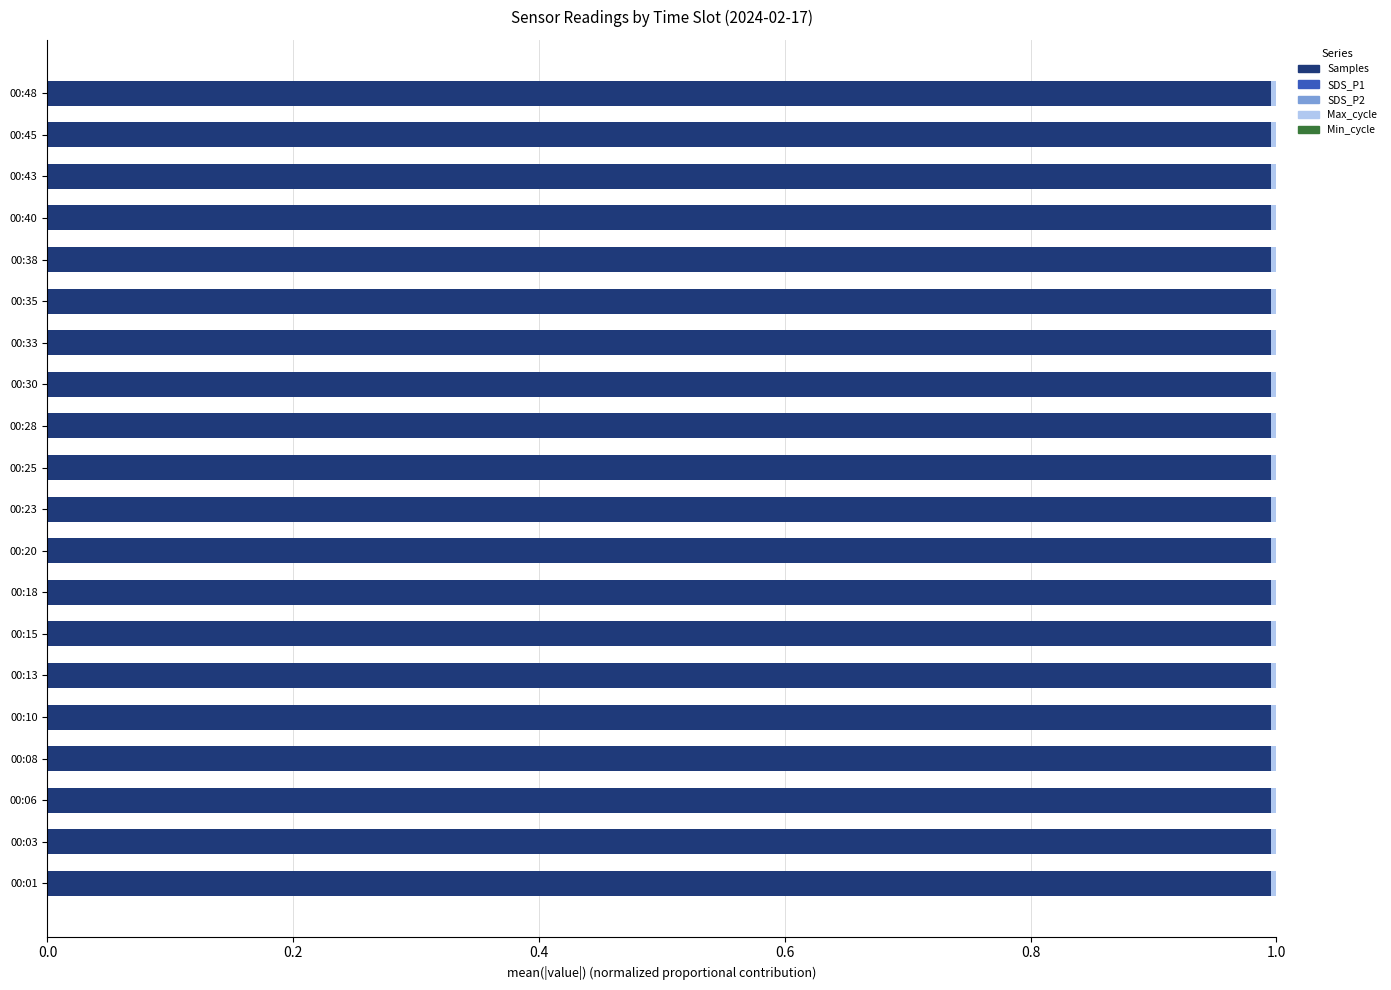

The Samples series shows 1.0 at 00:03. True or false?

True